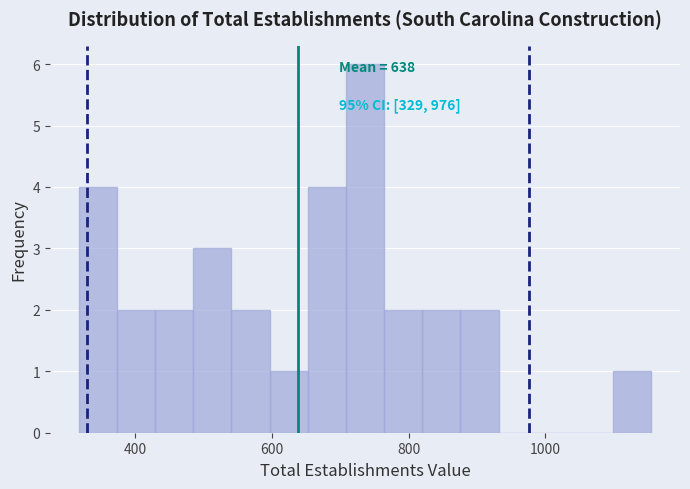

Around what value on the x-axis is the tallest bar? Give the approximate position of its centre, as read against the axis.

740